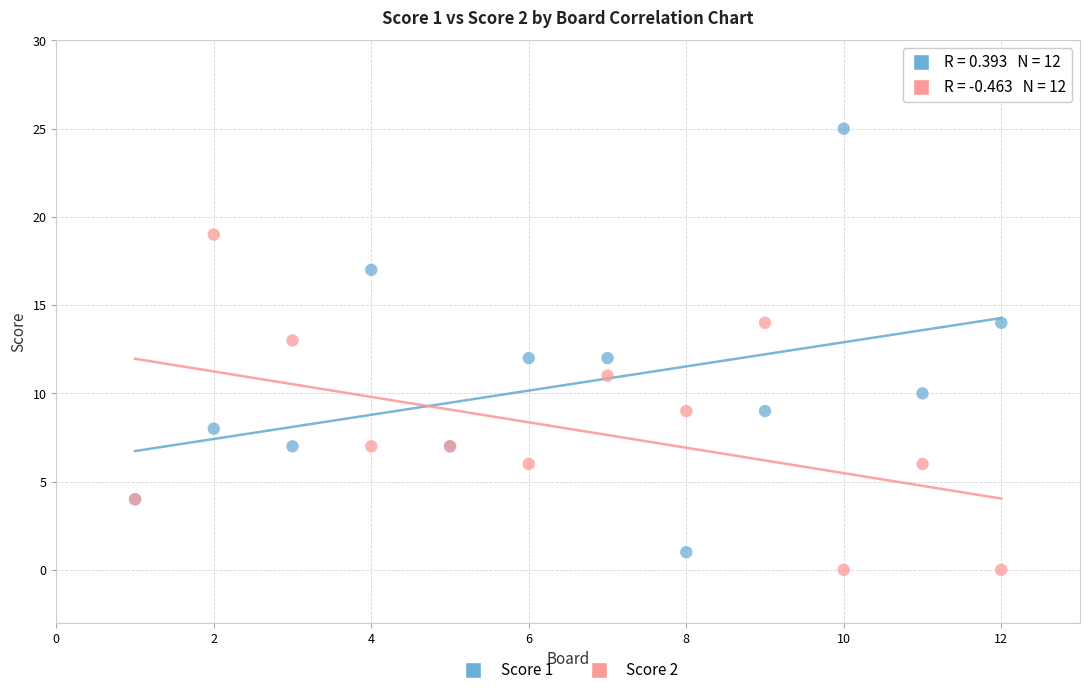

Which series has the largest Y range (max minus min)?

Score 1